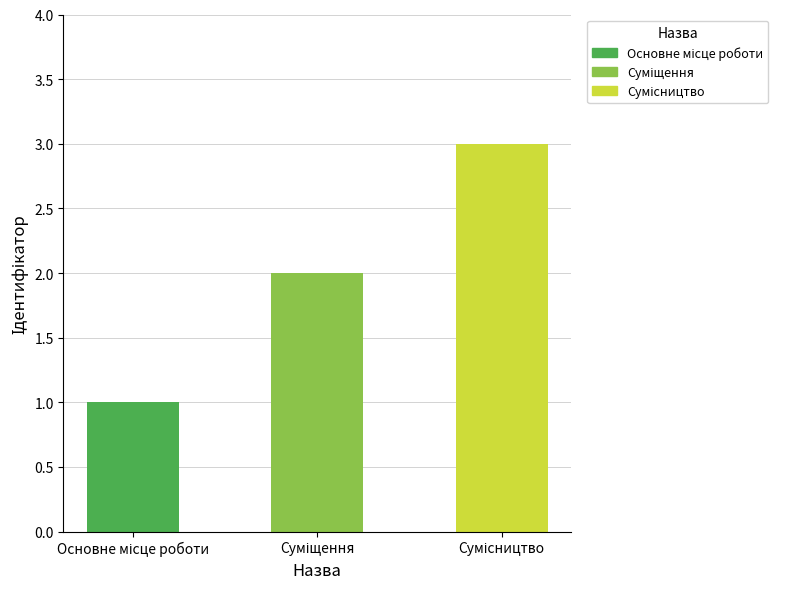

What position from the left is Сумісництво?

3